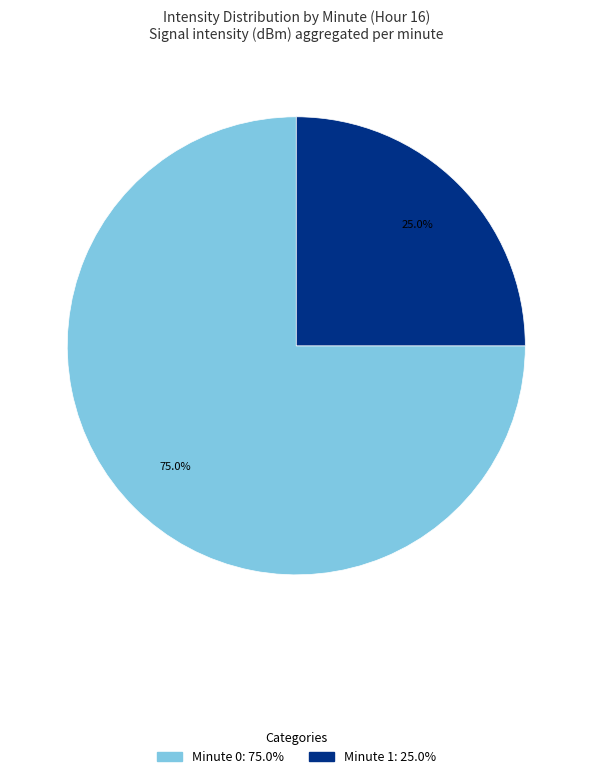

To the nearest percent, what is the average slice percentage?

50%